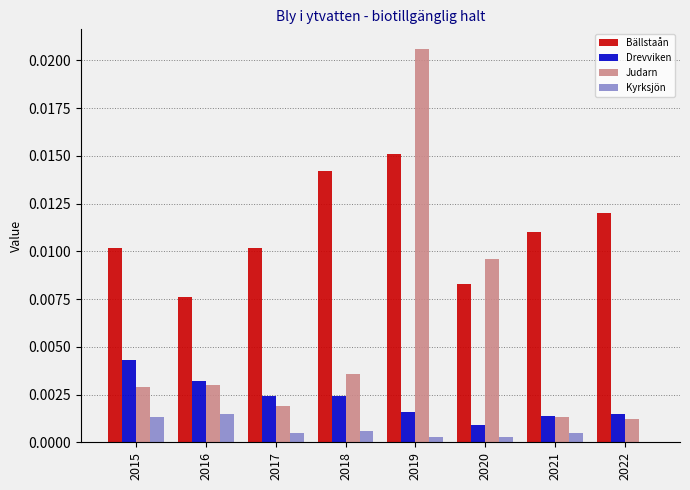

Is the value of Bällstaån at 2016 greater than the value of Drevviken at 2021?

Yes